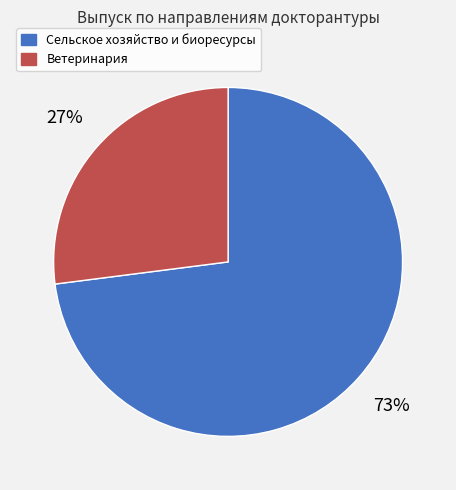

Count the number of slices in the pie.

2